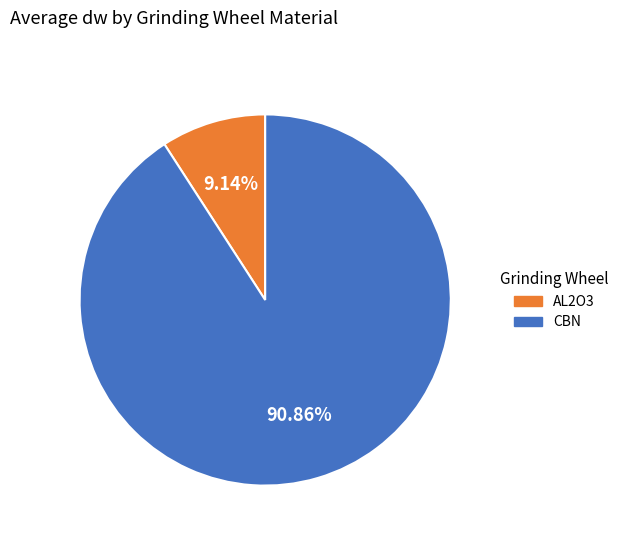

Rank the categories by value from lowest to highest.

AL2O3, CBN